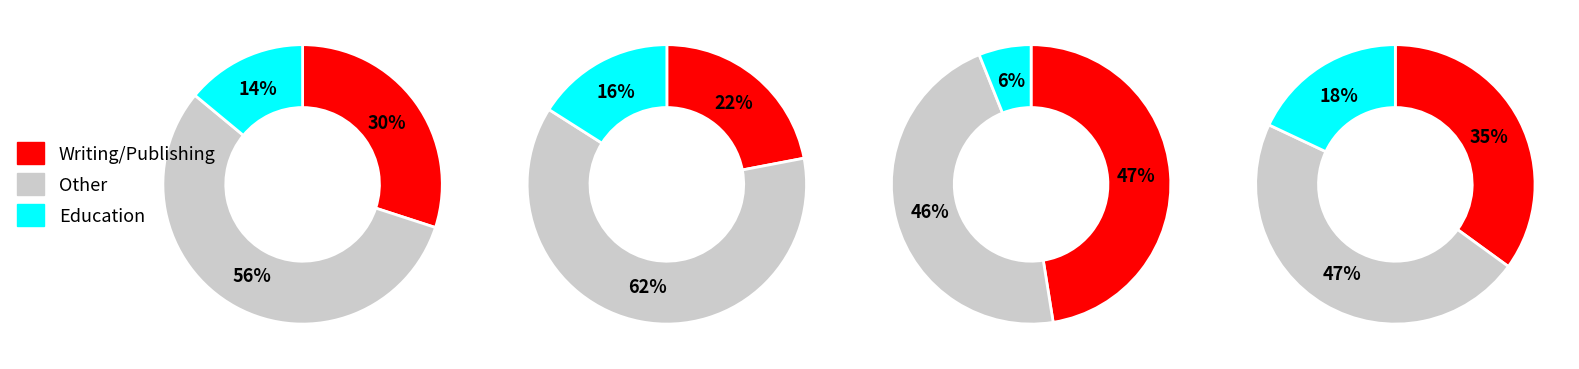

True or false: BATES, Mrs. Clara Doty accounts for 56% of the total.

False